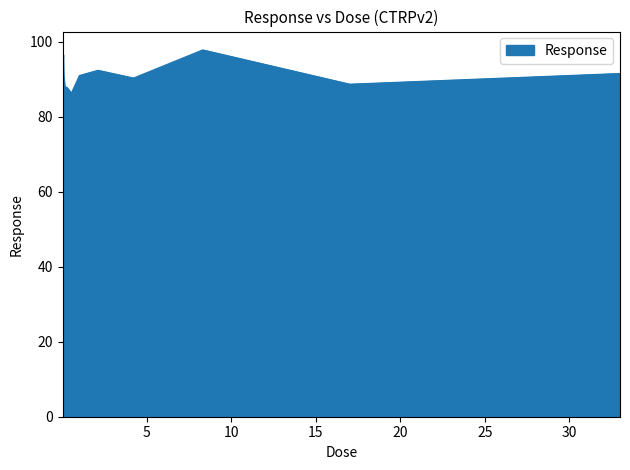

What is the difference between the maximum and minimum values?

14.7